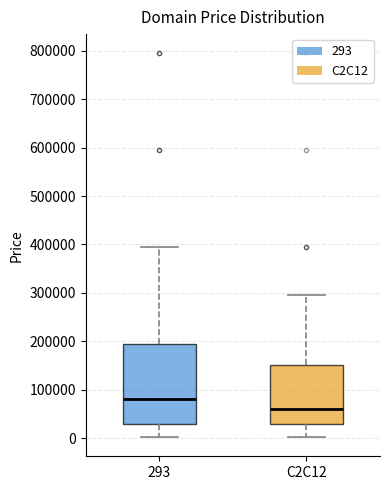

Reading left to right, read every box against the y-axis: the position of its median line, the range the box covers, and the ends of its whiskers. The values are not printed on the chart, so give them approximately, as read against the axis.

293: median 80000, box 30000 to 190000, whiskers 0 to 390000
C2C12: median 60000, box 30000 to 150000, whiskers 0 to 290000